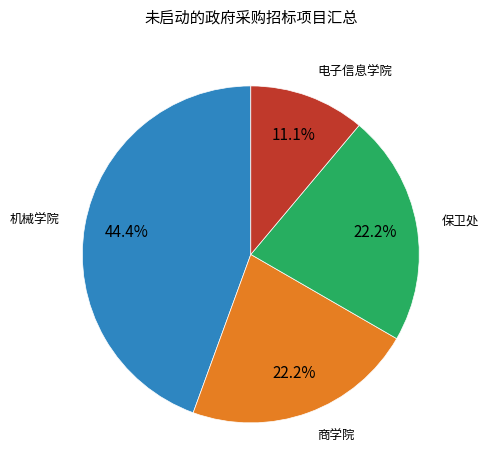

Is there a majority slice in this chart?

No